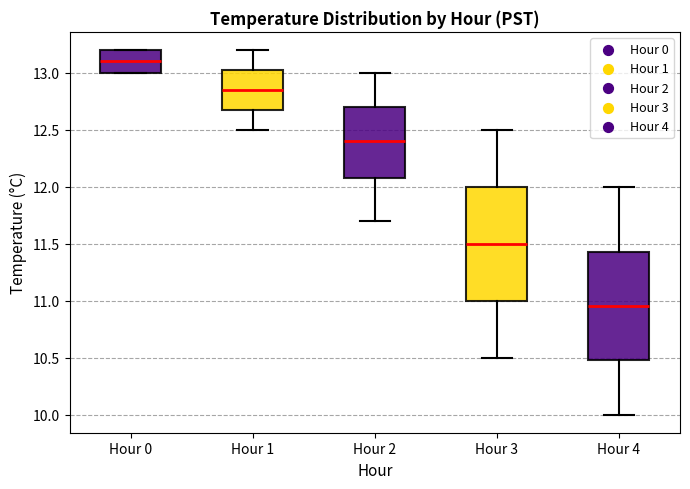

Which box has the highest median line?

Hour 0